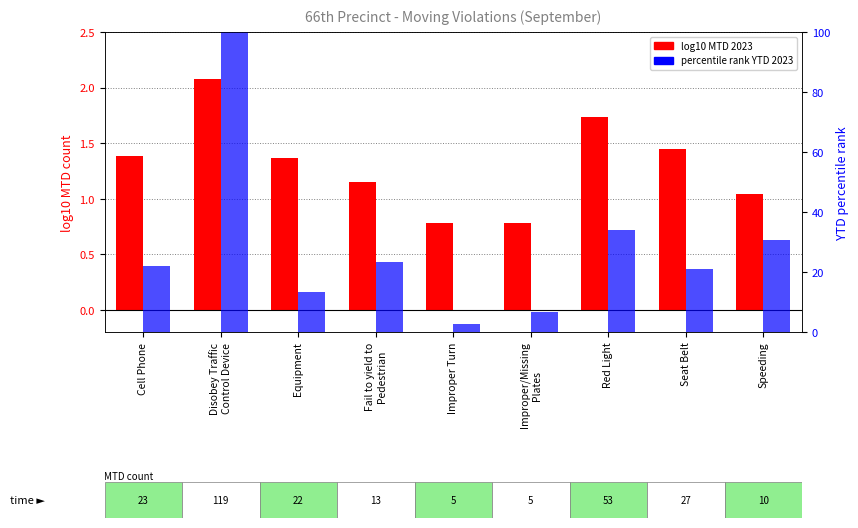

What is the minimum value for percentile rank YTD 2023?

2.7